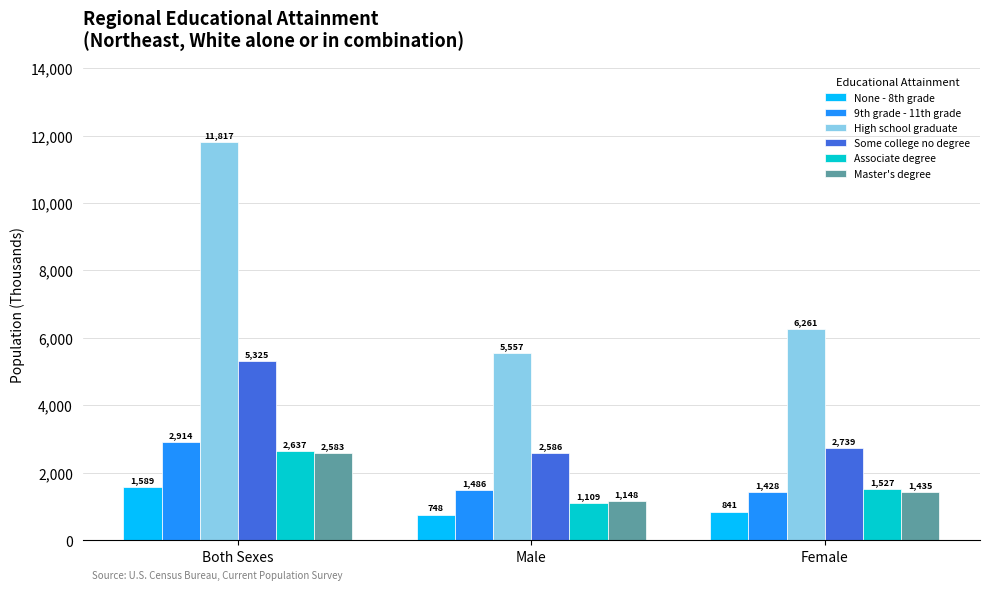

The 9th grade - 11th grade series shows 780 at Male. True or false?

False